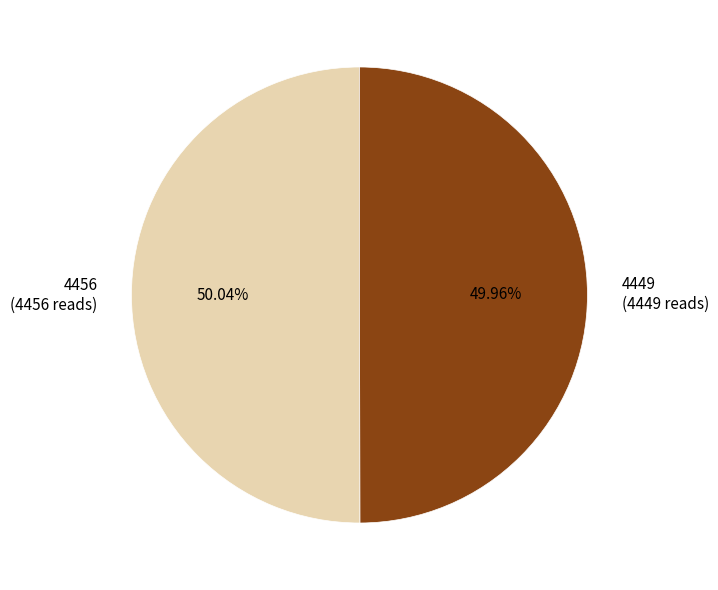

To the nearest percent, what portion does 4456 represent?

50%